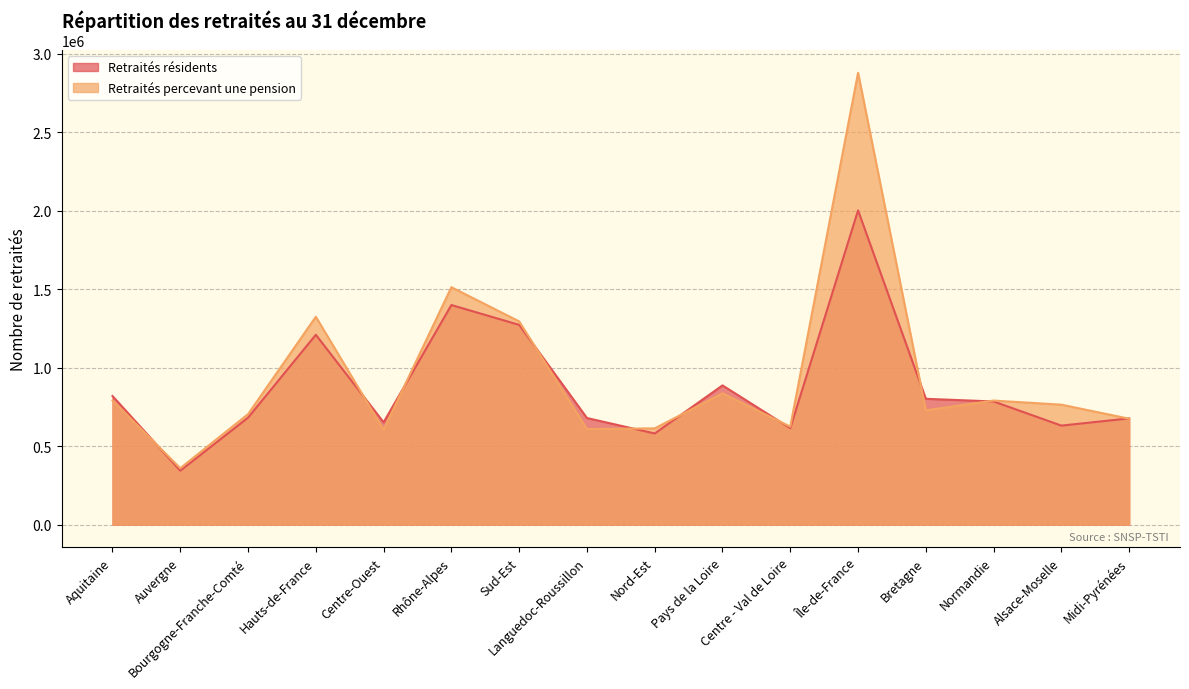

At how many categories does at least one series exceed 2455099?

1